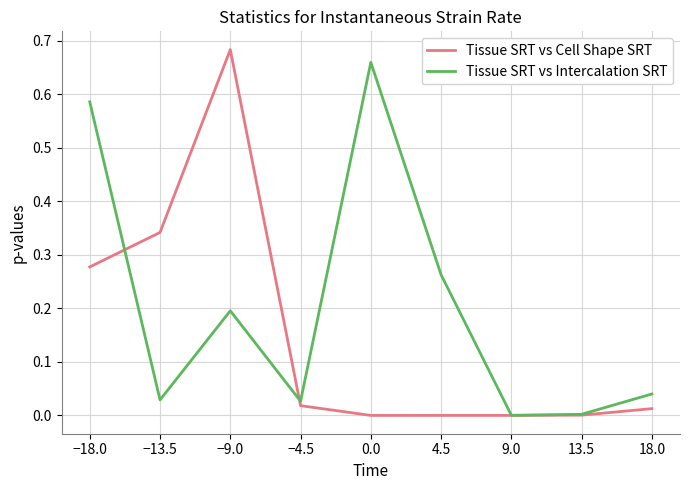

True or false: Tissue SRT vs Intercalation SRT has a value of 0.0 at 18.0.

True